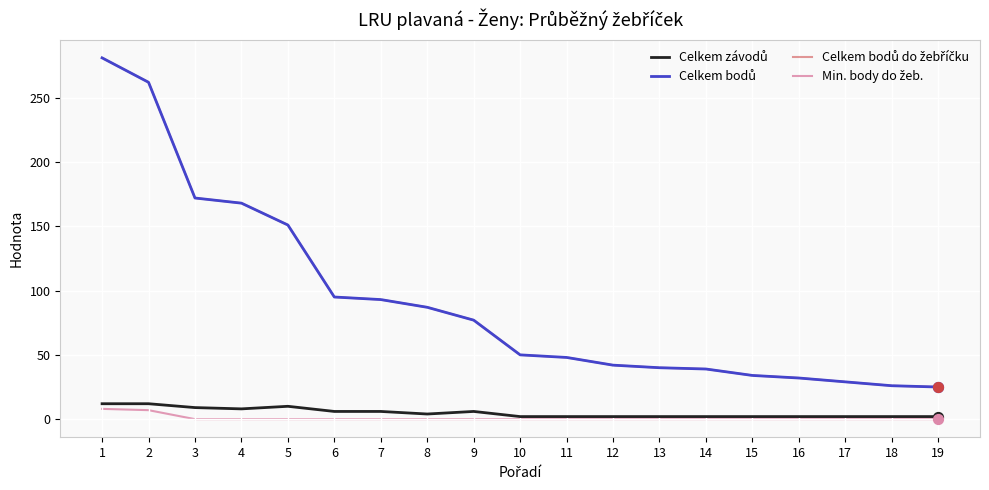

Does the chart have visible grid lines?

Yes